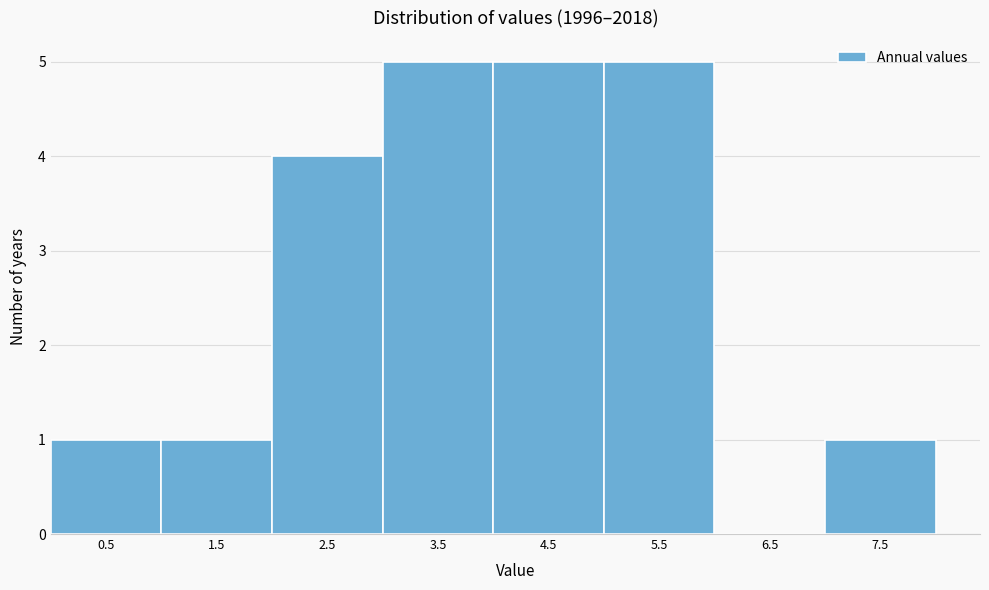

Reading left to right, what are all the values shown in this chart?

0.5=1	1.5=1	2.5=4	3.5=5	4.5=5	5.5=5	6.5=0	7.5=1